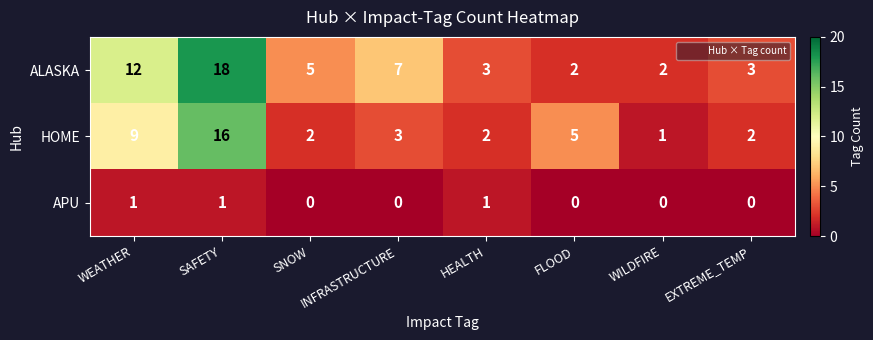

At which label does HOME reach its minimum?

WILDFIRE